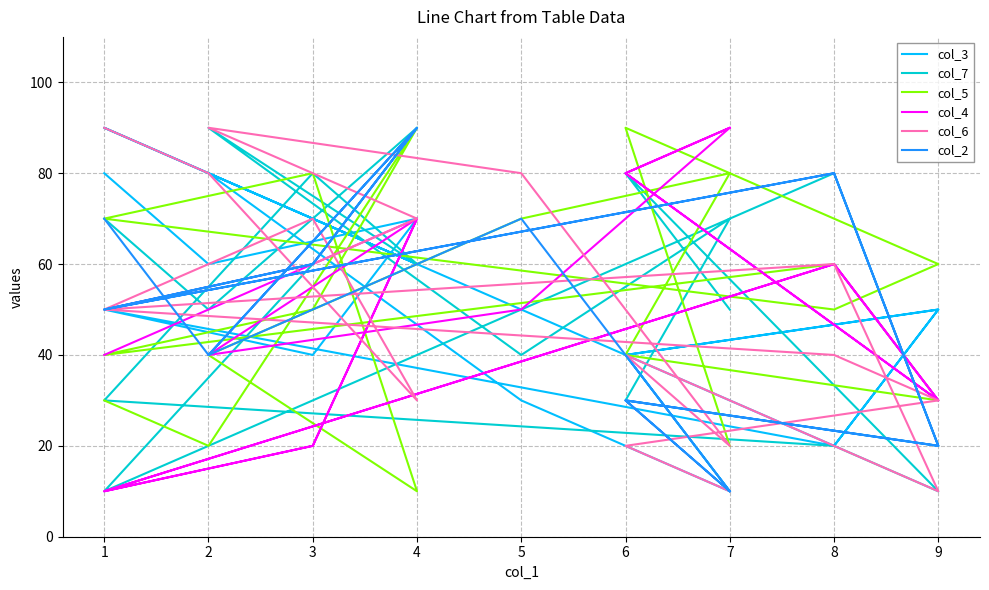

How many times do col_4 and col_2 cross each other?

5